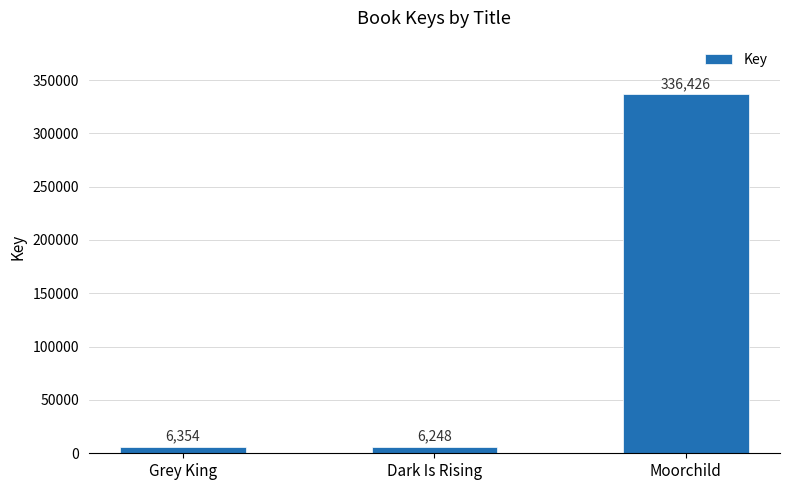

What is the maximum value shown in the chart?

336426